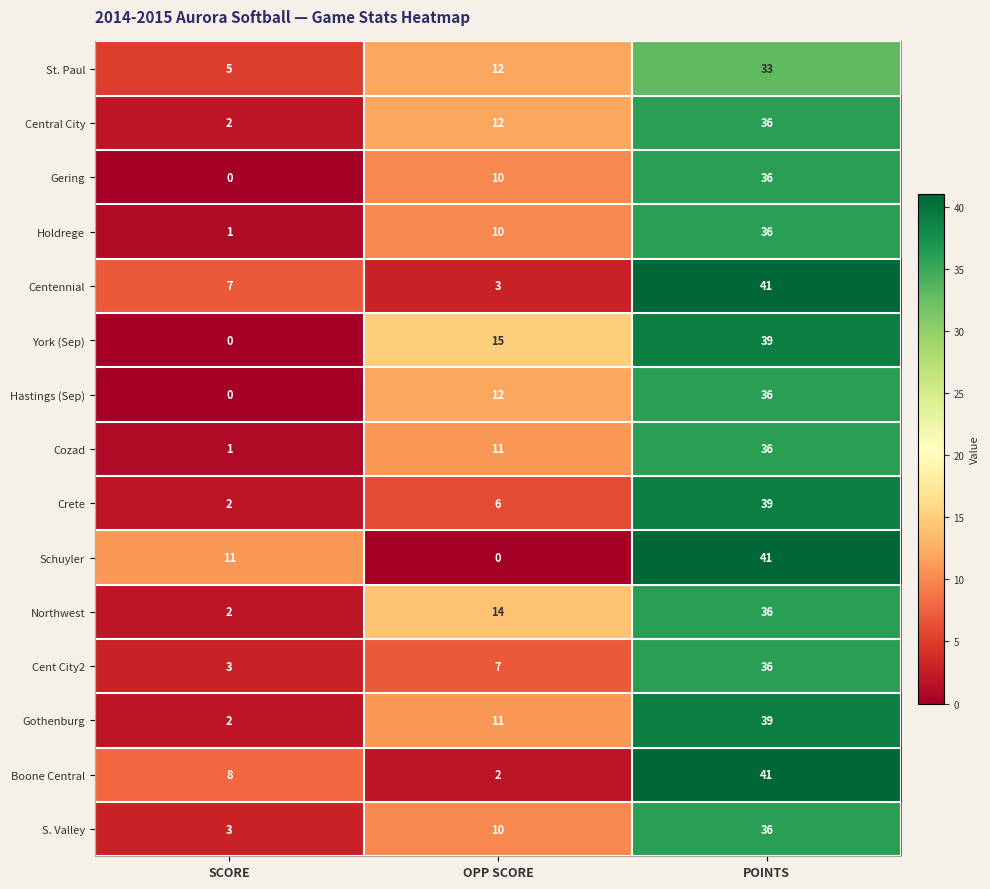

At which category is the sum across all series the highest?

POINTS